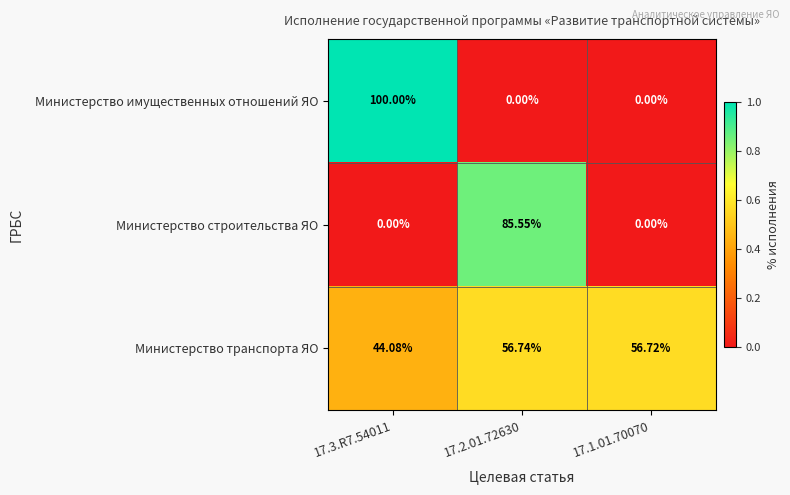

Count the number of categories in the chart.

3